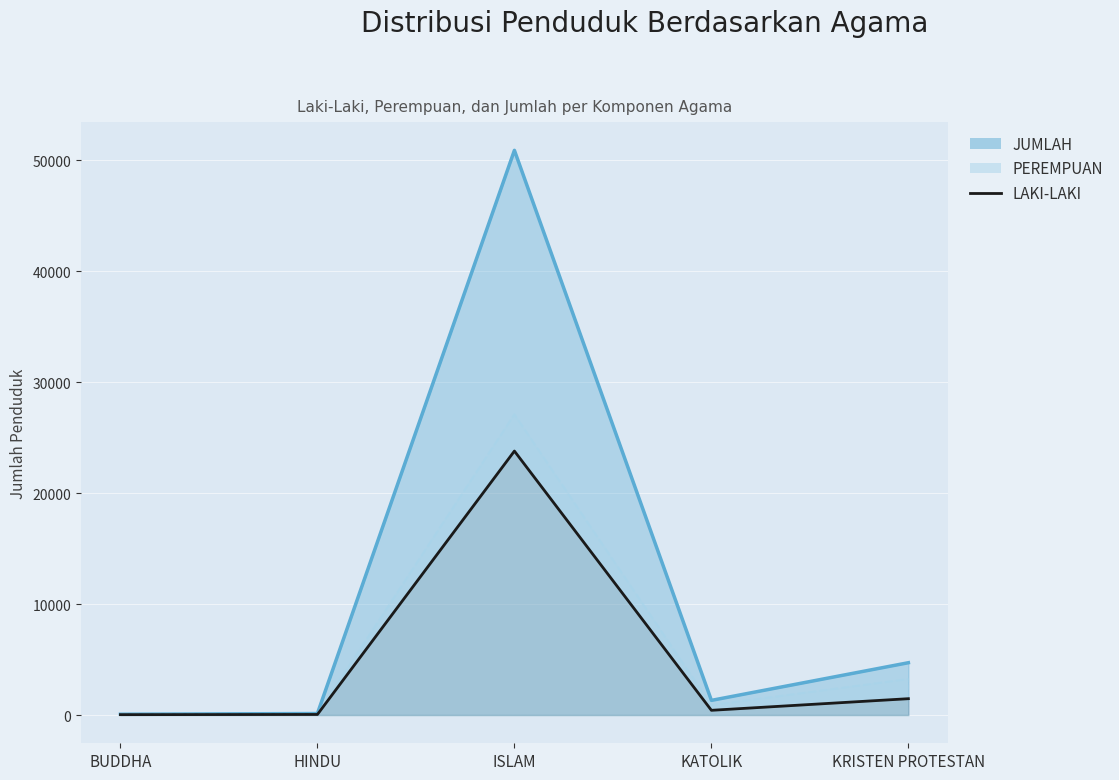

At which category does the data reach its first local peak?

ISLAM